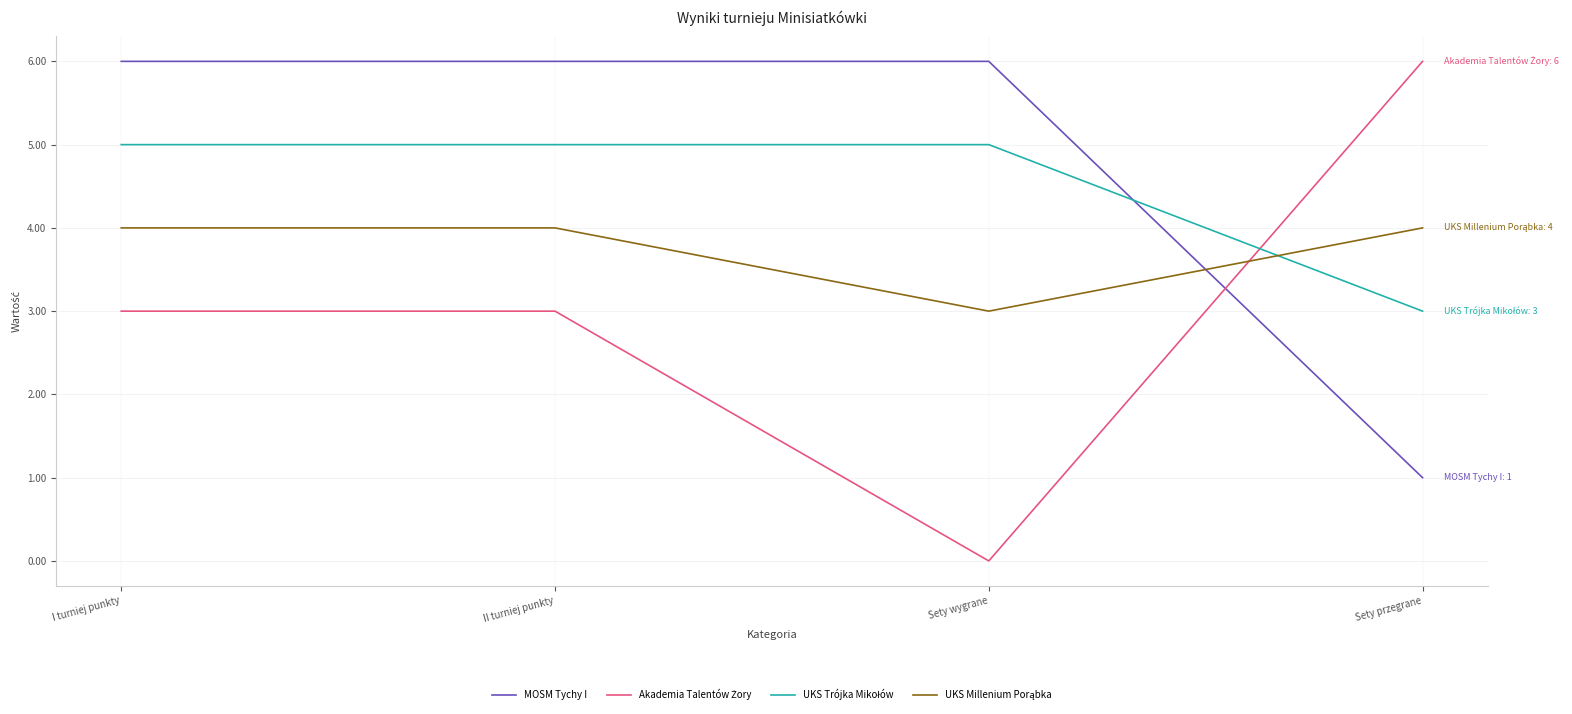

At which category does the chart reach its minimum across all series?

Sety wygrane